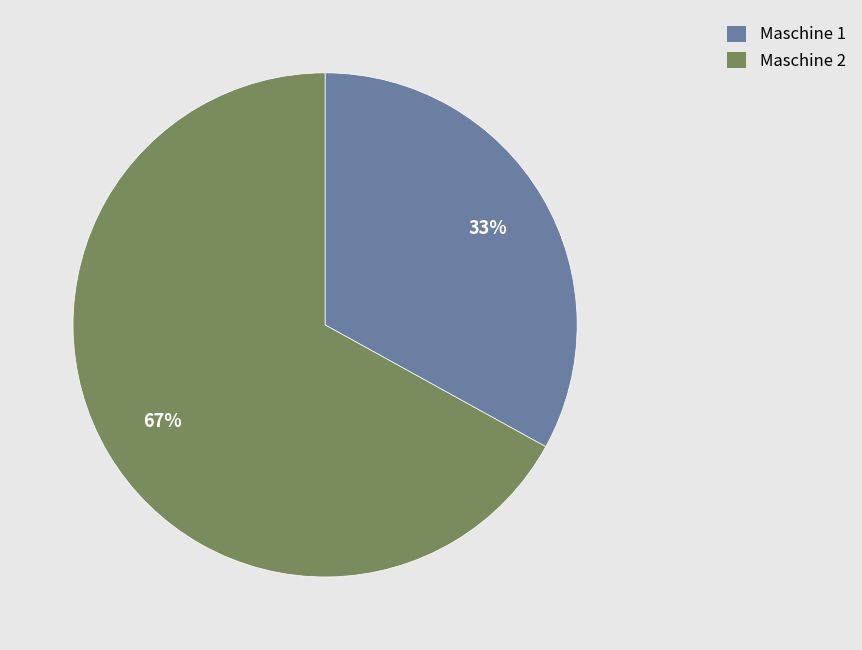

Which category has the smallest portion of the pie?

Maschine 1